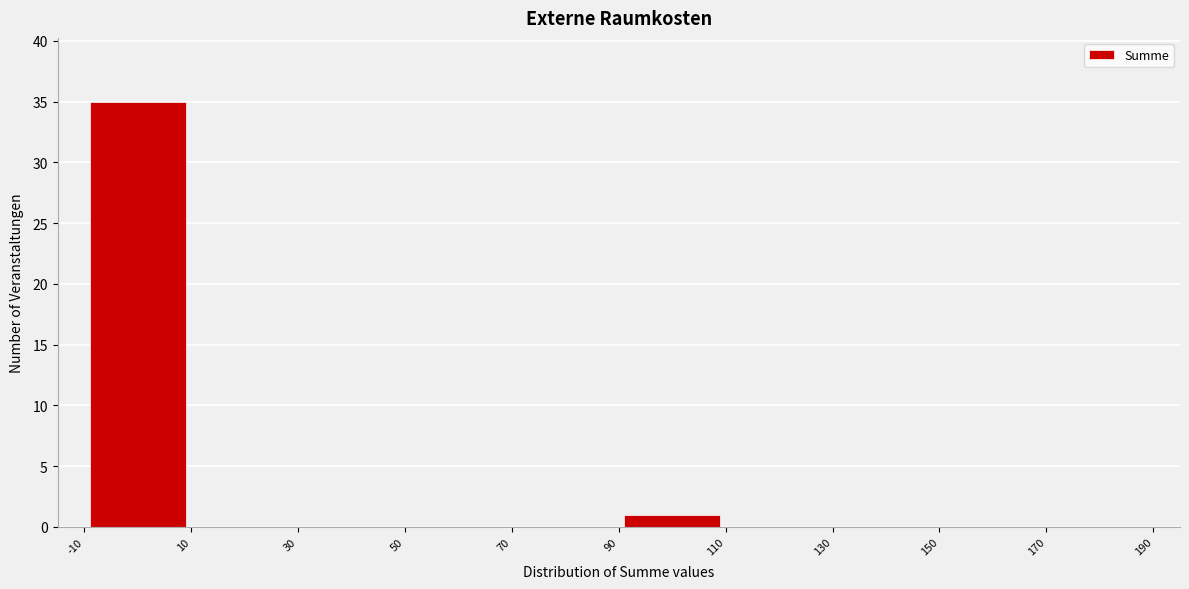

Reading left to right, transcribe this chart: for each bar, give the range it covers on the x-axis and its height. The values are not printed on the chart, so give them approximately, as read against the axis.

-10 to 10: 35
10 to 30: 0
30 to 50: 0
50 to 70: 0
70 to 90: 0
90 to 110: 1
110 to 130: 0
130 to 150: 0
150 to 170: 0
170 to 190: 0